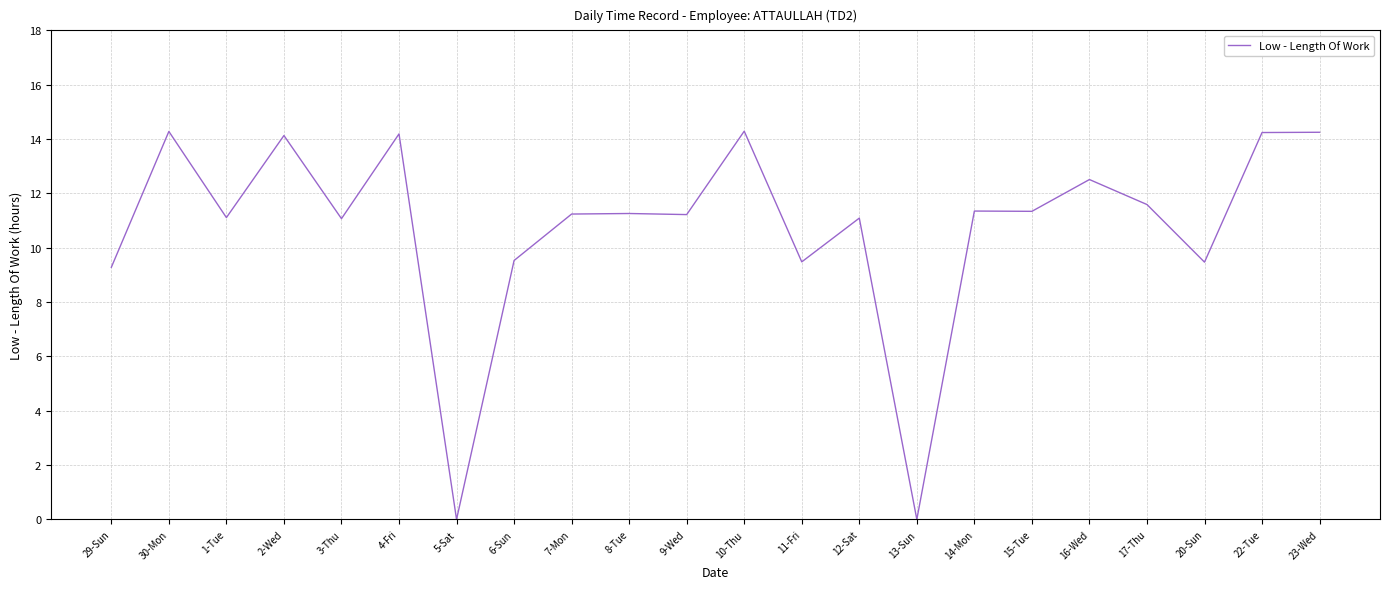

What is the maximum value shown in the chart?

14.3